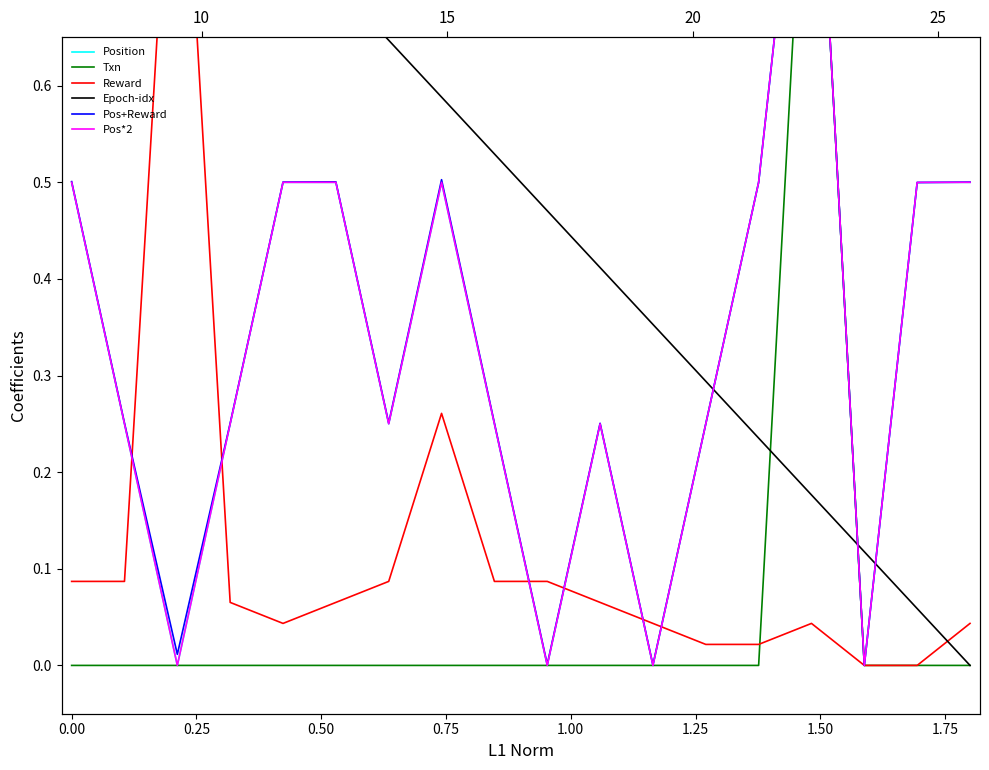

True or false: Epoch-idx has more than 0 points higher than both neighbors.

False